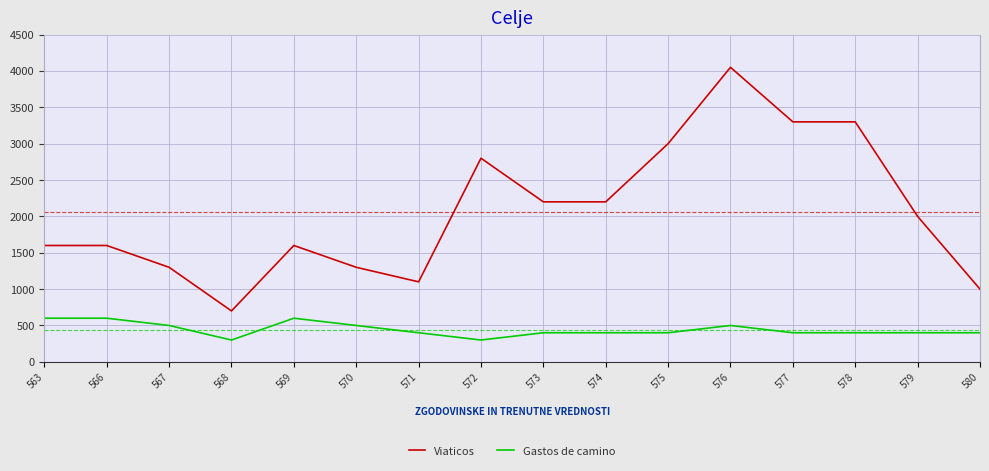

True or false: Gastos de camino and Viaticos intersect in this chart.

False